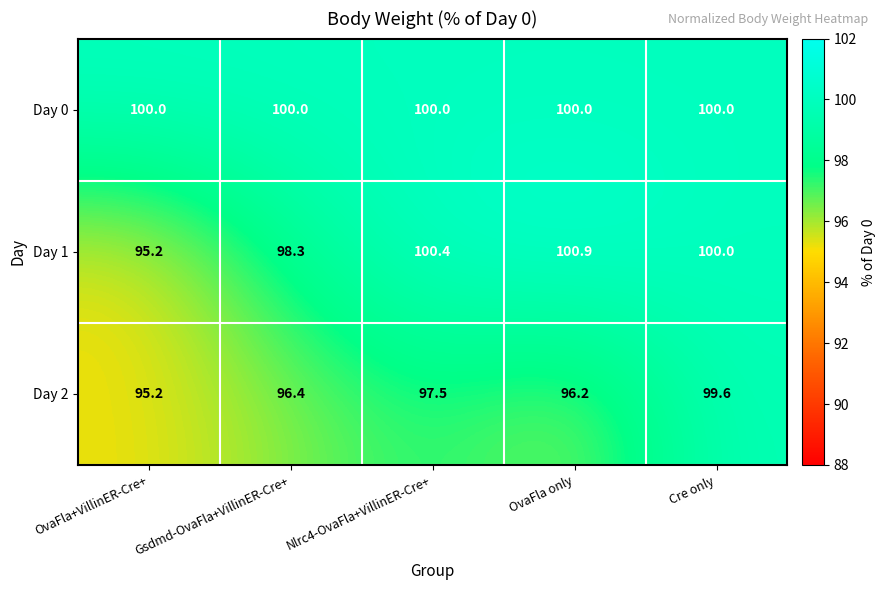

True or false: Day 0 has a value of 100.0 at OvaFla only.

True